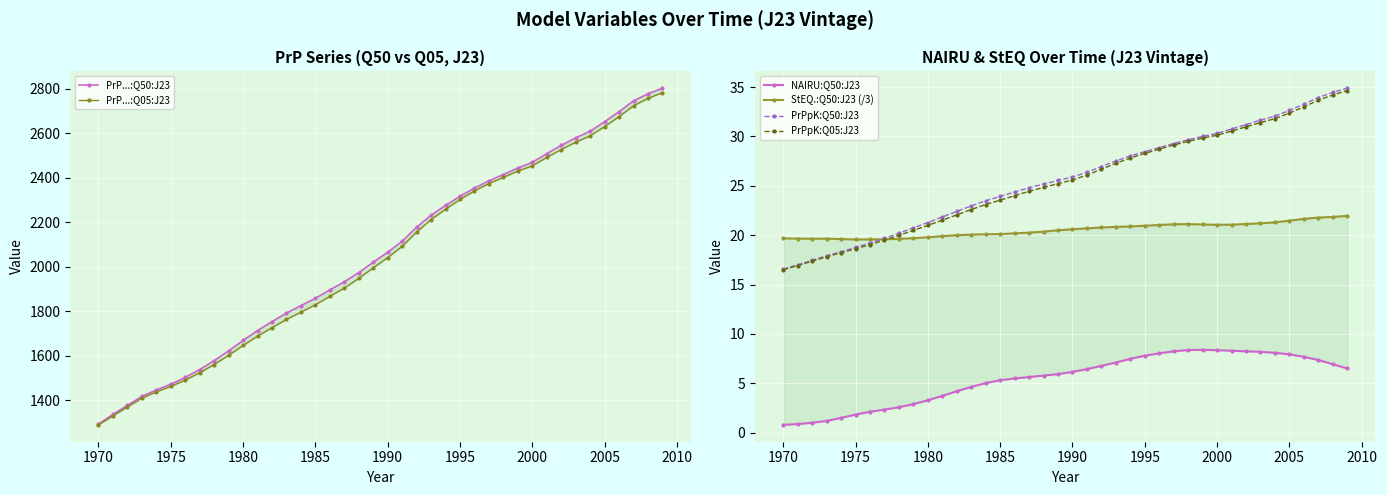

How many distinct data groups are displayed?

6